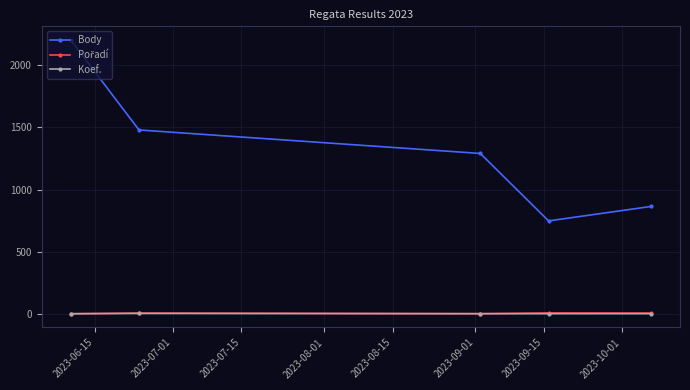

Which series has the largest total across all categories?

Body